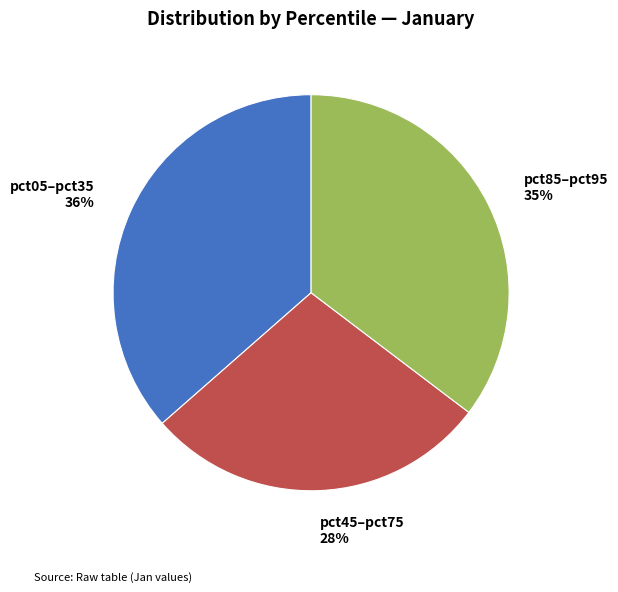

To the nearest percent, what is the average slice percentage?

33%